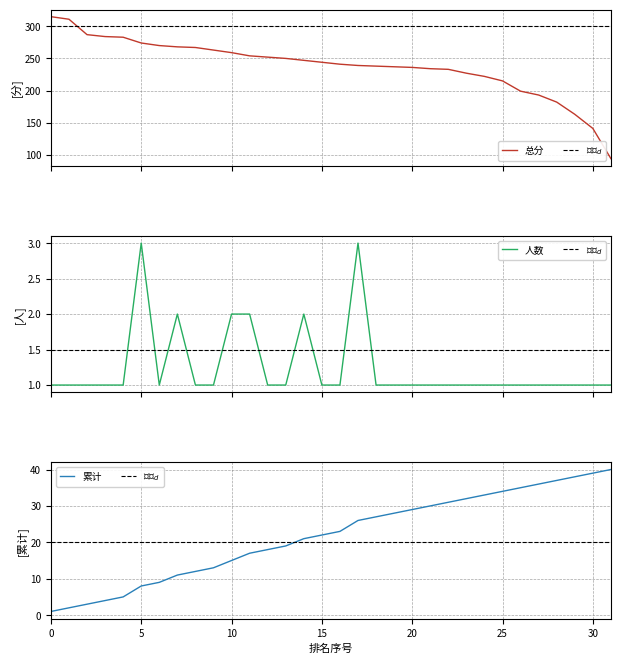

How many intersections are there between $人数_d$ and 人数?

10